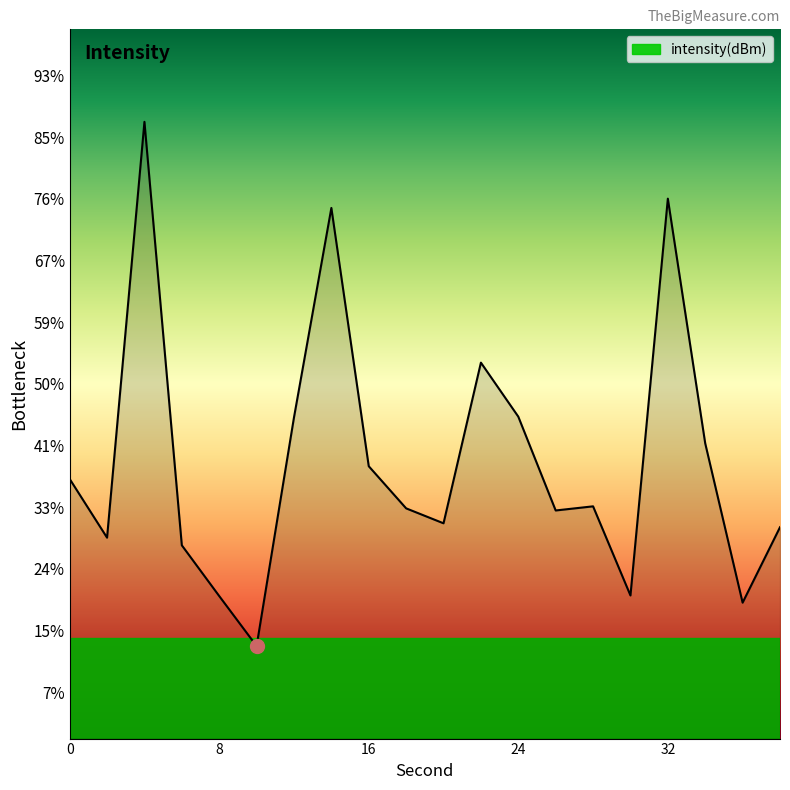

Which label corresponds to the smallest value in the chart?

10